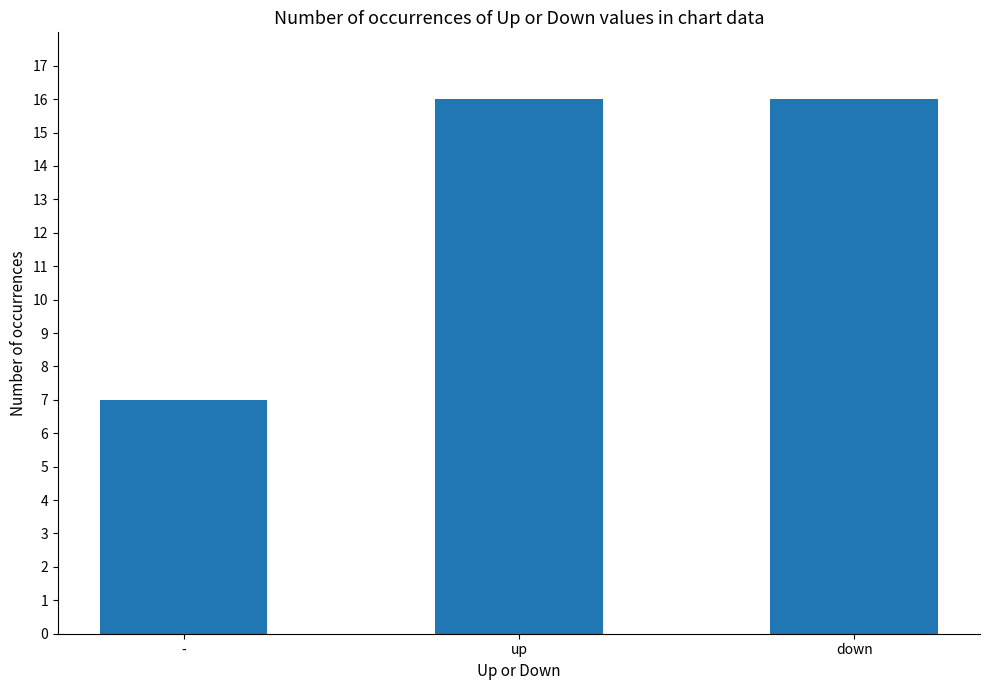

Count the number of data series in this chart.

1